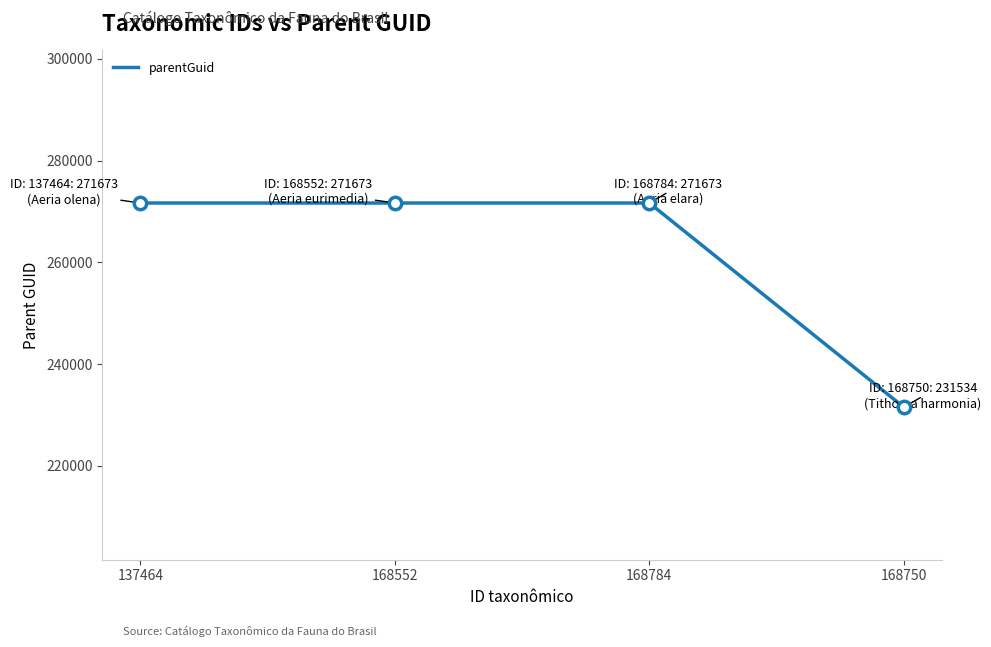

Approximately how many times larger is the value at 168784 compared to 168552?

1.0